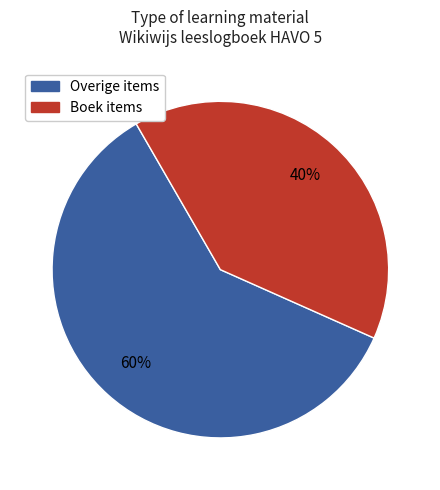

To the nearest percent, what is the average slice percentage?

50%